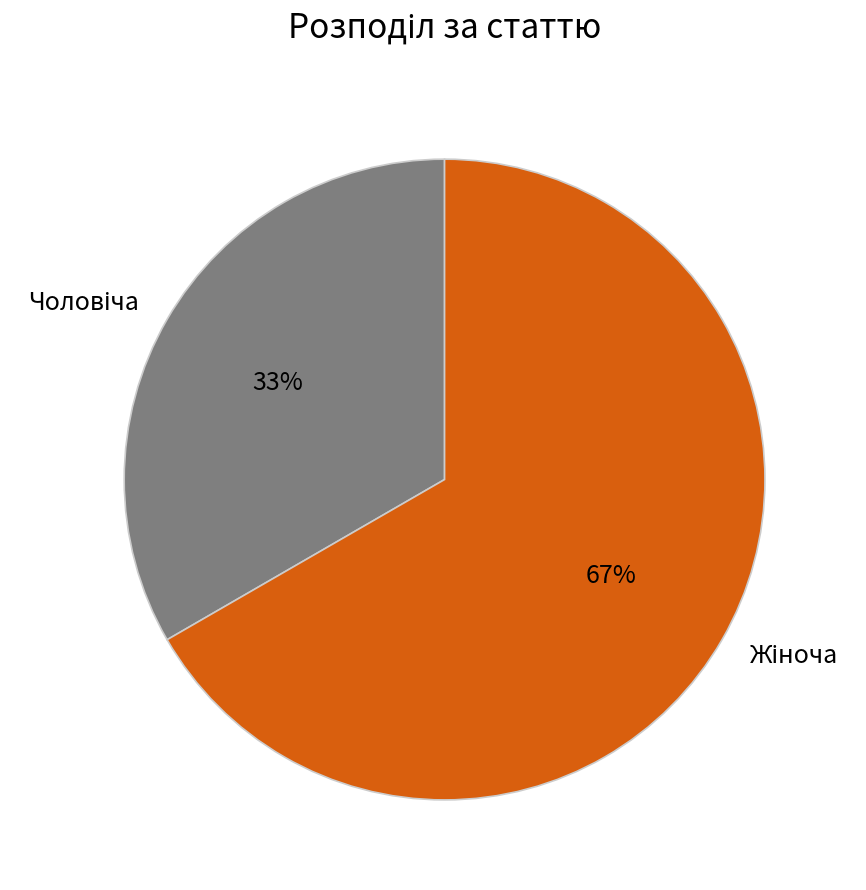

Does any single category account for the majority?

Yes